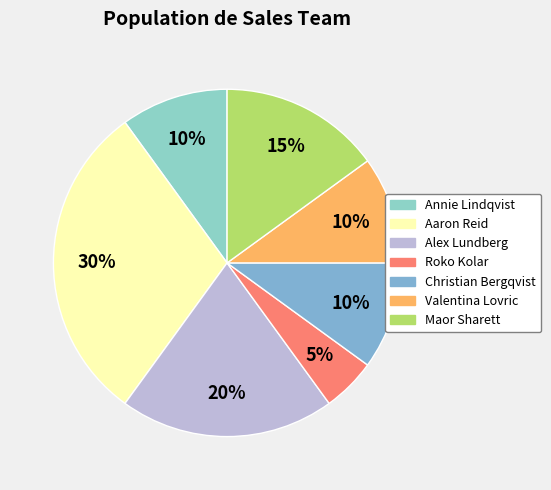

True or false: Roko Kolar accounts for 1% of the total.

False